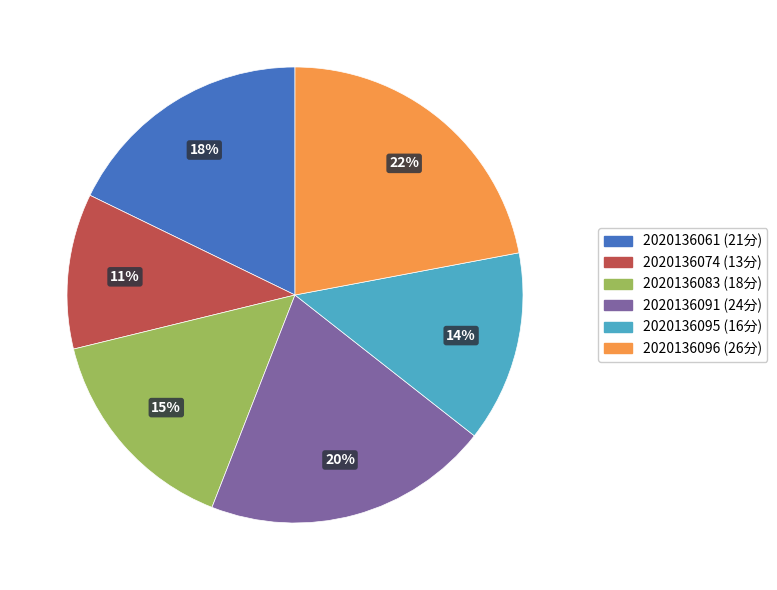

Which slice is the largest?

2020136096